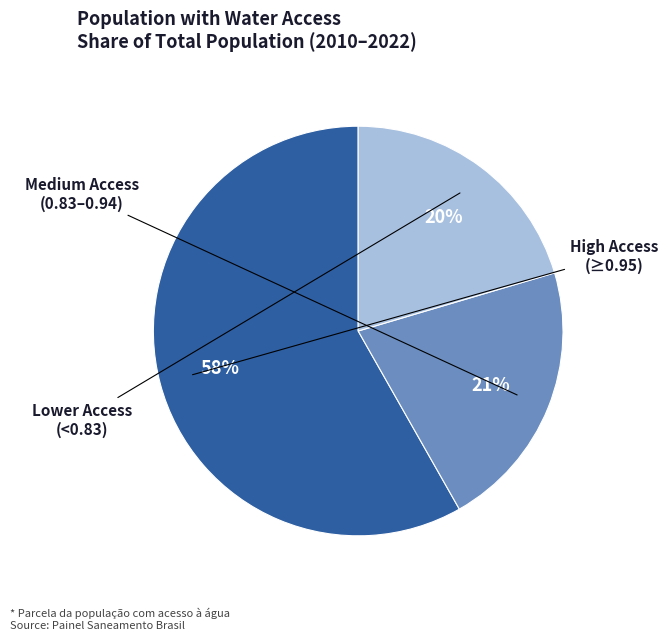

To the nearest percent, what is the difference between the largest and smallest slice percentages?

38%